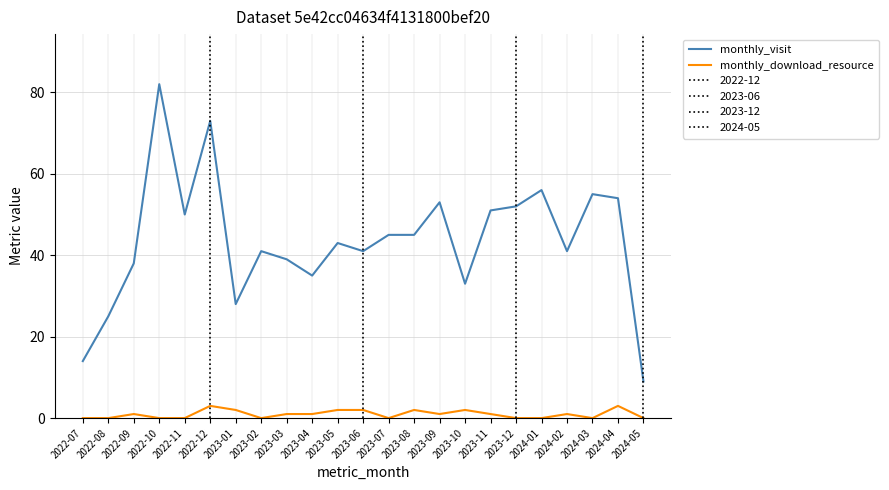

Where is the first local maximum for monthly_visit?

2022-10